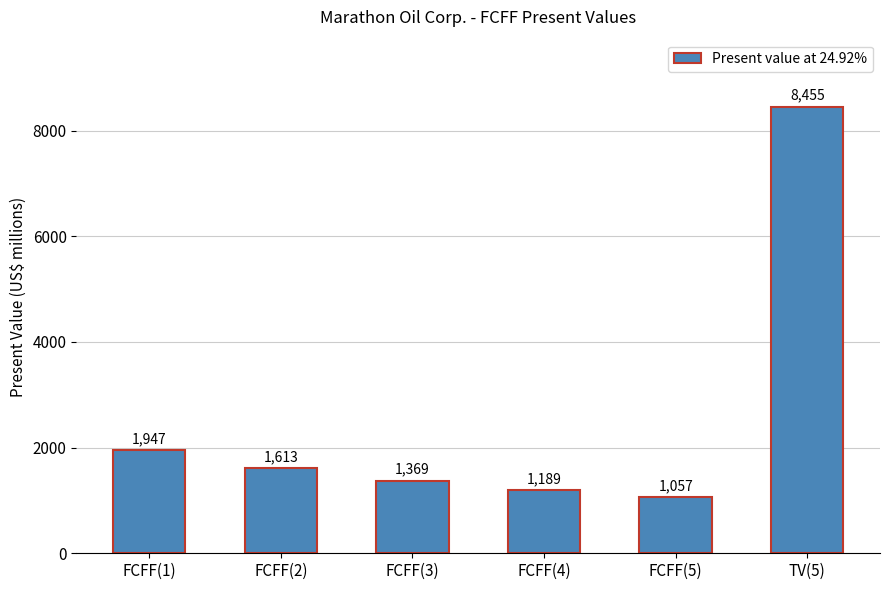

What is the maximum value shown in the chart?

8455